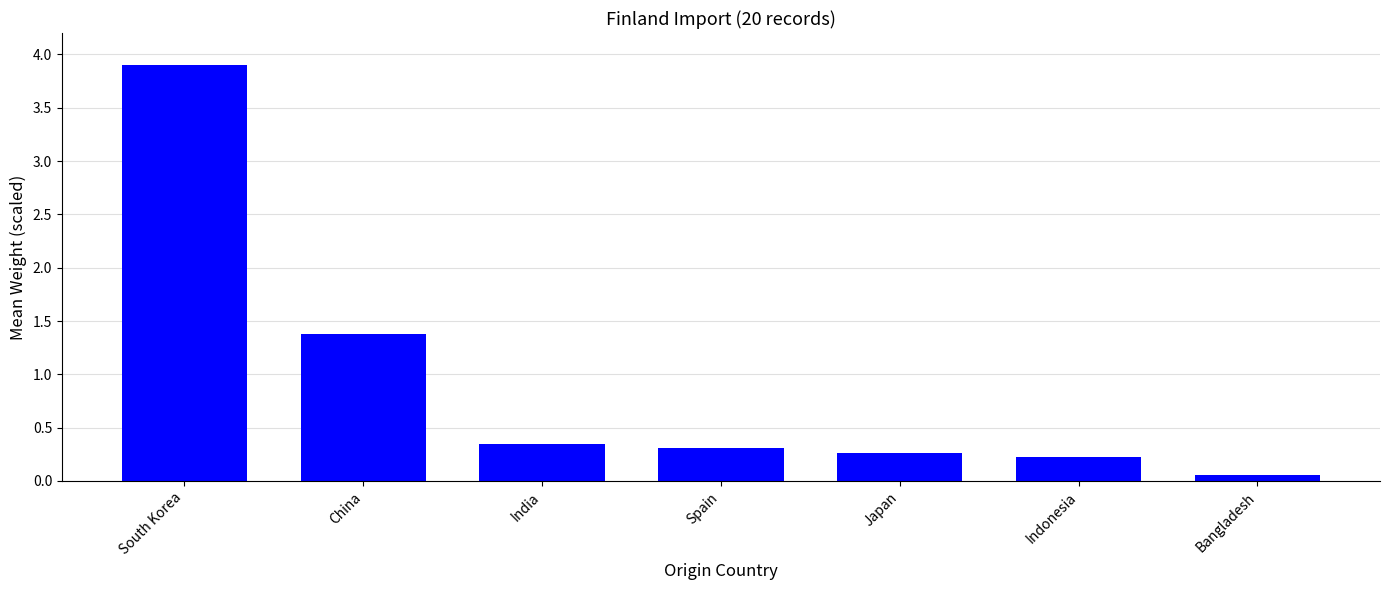

Between Bangladesh and Japan, which is larger?

Japan